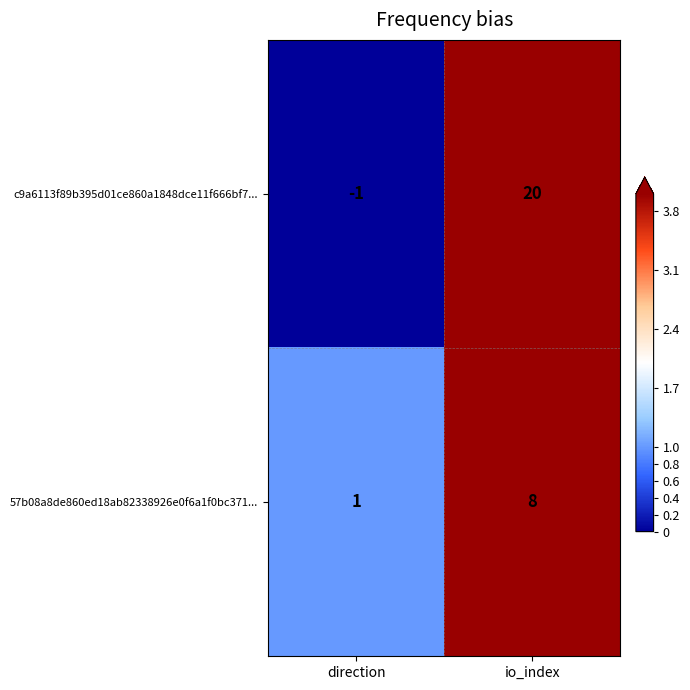

Reading left to right, what are all the values shown in this chart?

c9a6113f89b395d01ce860a1848dce11f666bf7...: direction=-1	io_index=20
57b08a8de860ed18ab82338926e0f6a1f0bc371...: direction=1	io_index=8